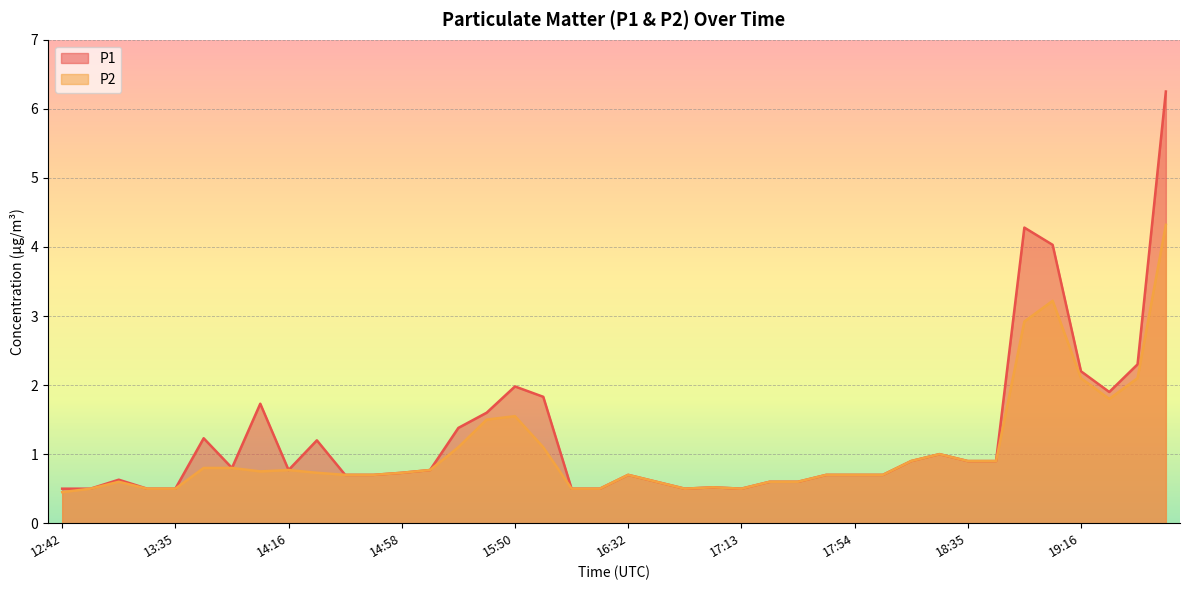

Reading left to right, extract all data points from this chart.

P1: 12:42=0.5	12:52=0.5	13:14=0.6	13:24=0.5	13:35=0.5	13:45=1.2	13:56=0.8	14:06=1.7	14:16=0.8	14:27=1.2	14:37=0.7	14:48=0.7	14:58=0.7	15:08=0.8	15:29=1.4	15:40=1.6	15:50=2.0	16:00=1.8	16:11=0.5	16:21=0.5	16:32=0.7	16:42=0.6	16:52=0.5	17:03=0.5	17:13=0.5	17:23=0.6	17:34=0.6	17:44=0.7	17:54=0.7	18:05=0.7	18:15=0.9	18:25=1.0	18:35=0.9	18:45=0.9	18:55=4.3	19:06=4.0	19:16=2.2	19:26=1.9	19:36=2.3	19:46=6.2
P2: 12:42=0.5	12:52=0.5	13:14=0.6	13:24=0.5	13:35=0.5	13:45=0.8	13:56=0.8	14:06=0.8	14:16=0.8	14:27=0.7	14:37=0.7	14:48=0.7	14:58=0.7	15:08=0.8	15:29=1.1	15:40=1.5	15:50=1.6	16:00=1.1	16:11=0.5	16:21=0.5	16:32=0.7	16:42=0.6	16:52=0.5	17:03=0.5	17:13=0.5	17:23=0.6	17:34=0.6	17:44=0.7	17:54=0.7	18:05=0.7	18:15=0.9	18:25=1.0	18:35=0.9	18:45=0.9	18:55=2.9	19:06=3.2	19:16=2.1	19:26=1.8	19:36=2.1	19:46=4.3